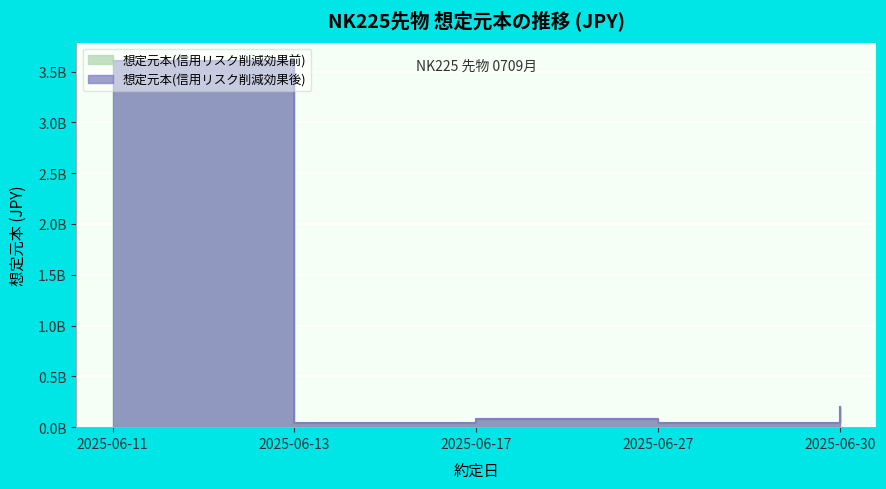

At which category does the chart reach its peak across all series?

2025-06-11